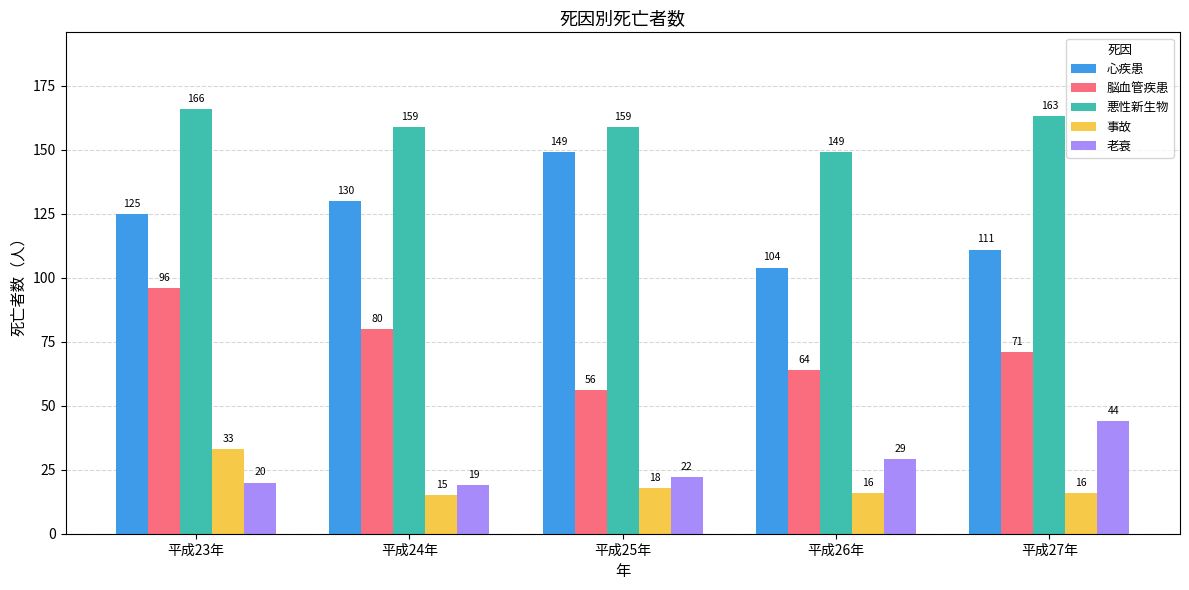

Which label corresponds to the largest value in the chart?

平成23年